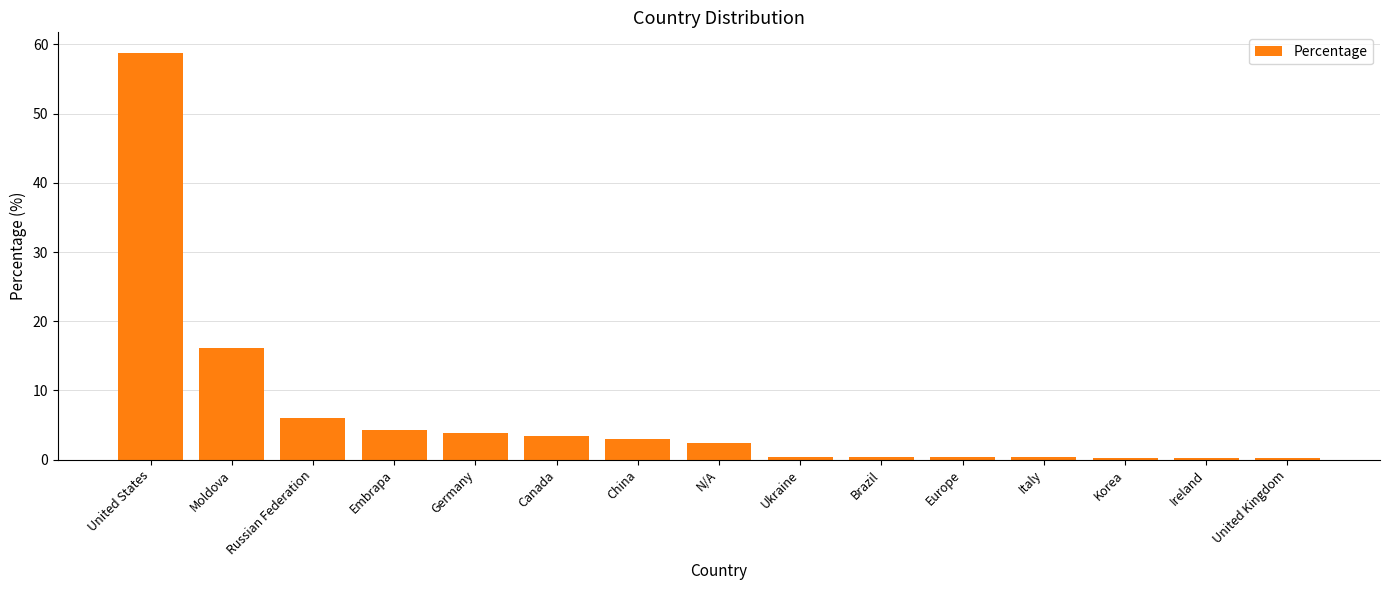

The chart shows a value of 16.1 at Moldova. True or false?

True